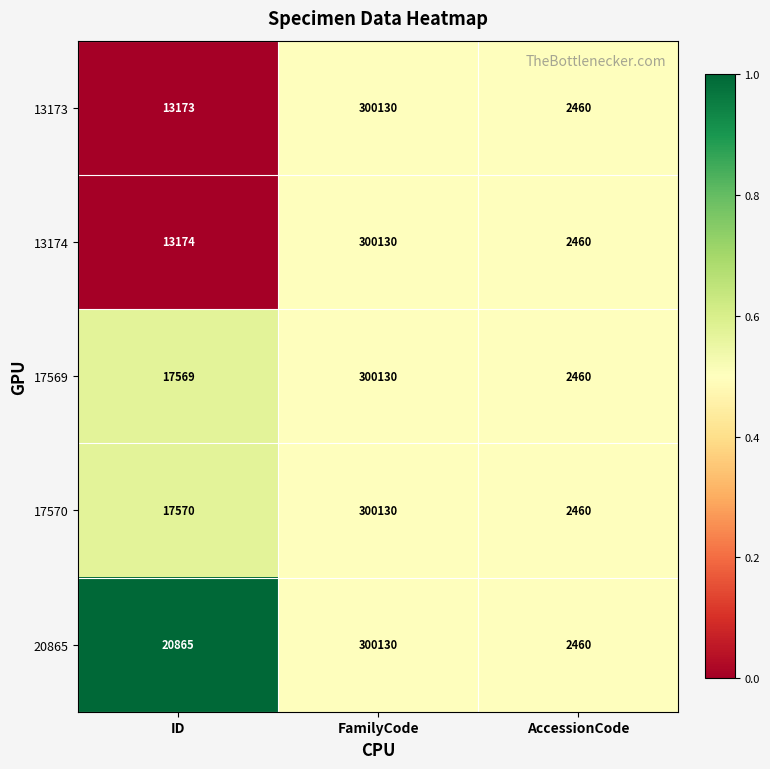

How many data points does each series have?

3